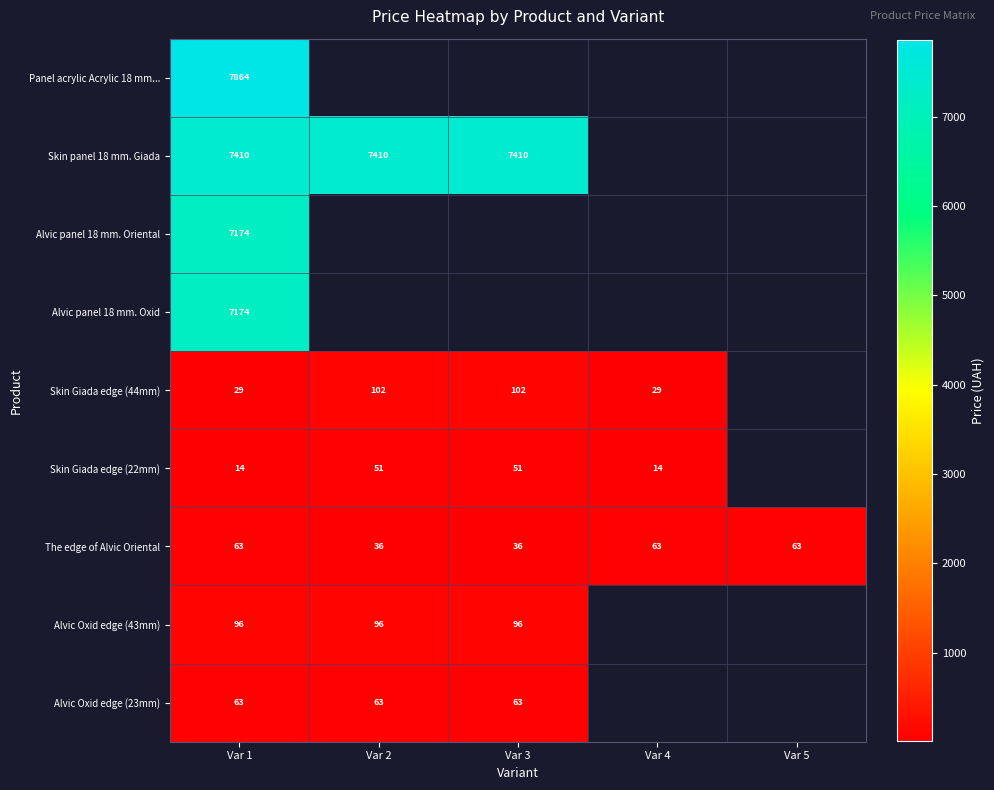

True or false: Alvic Oxid edge (23mm) has a value of 38.8 at Var 3.

False